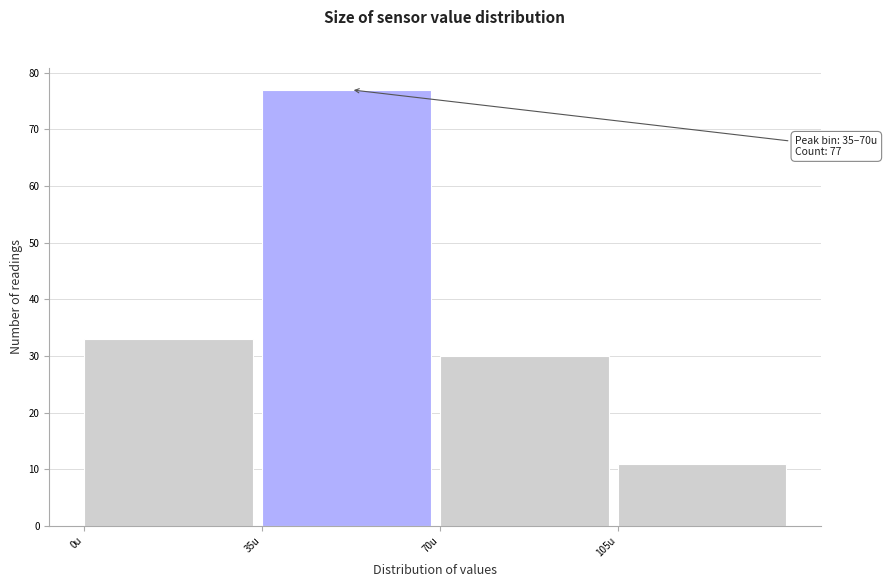

Which range on the x-axis has the tallest bar?

35 to 70